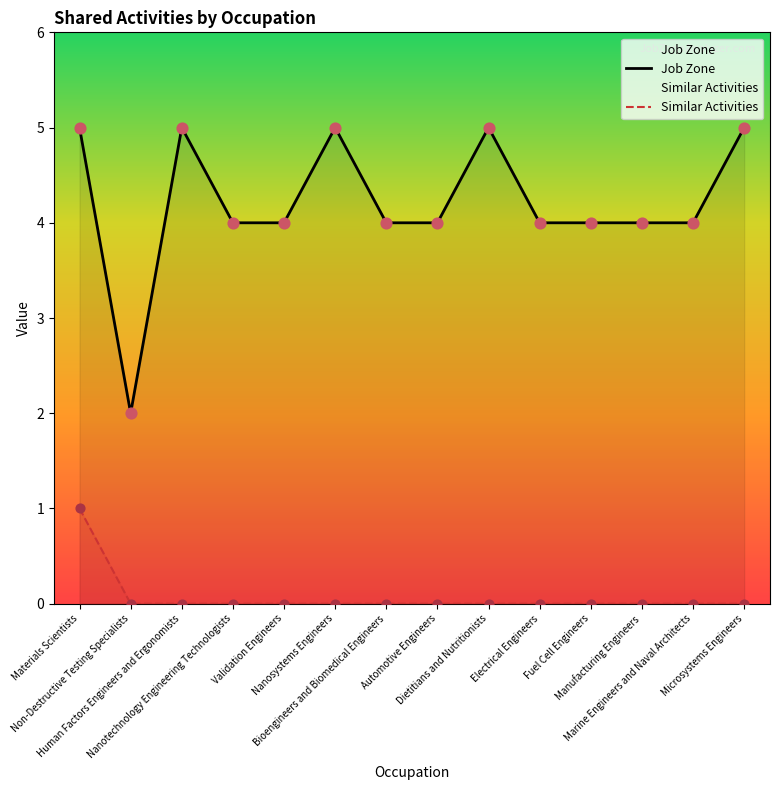

Which series has the largest total across all categories?

Job Zone